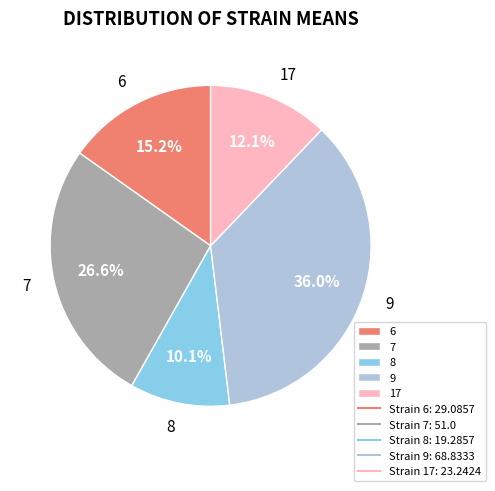

Which slice is the largest?

9